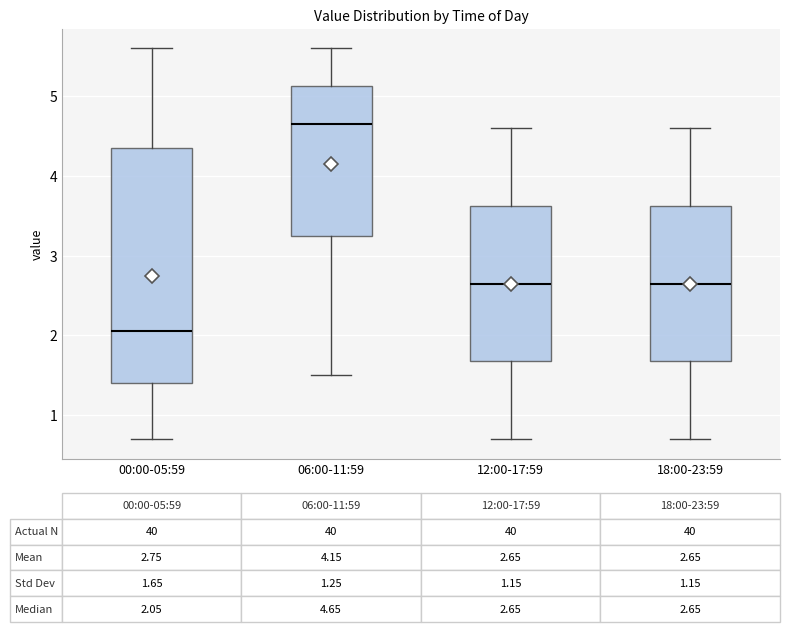

Comparing the boxes themselves (not the whiskers), which one is the tallest?

00:00-05:59